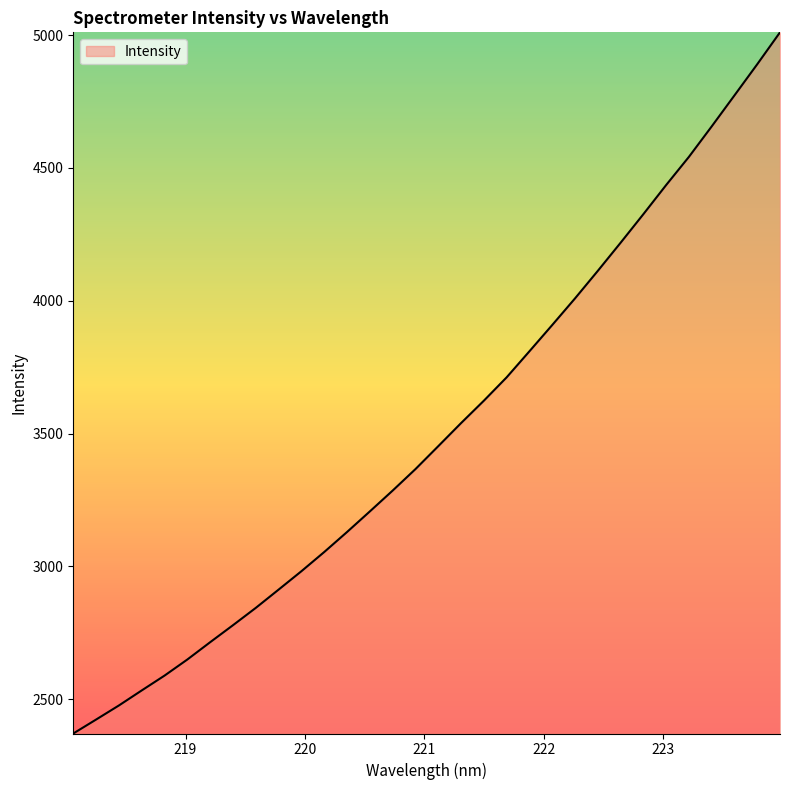

What is the greatest value displayed?

5010.1